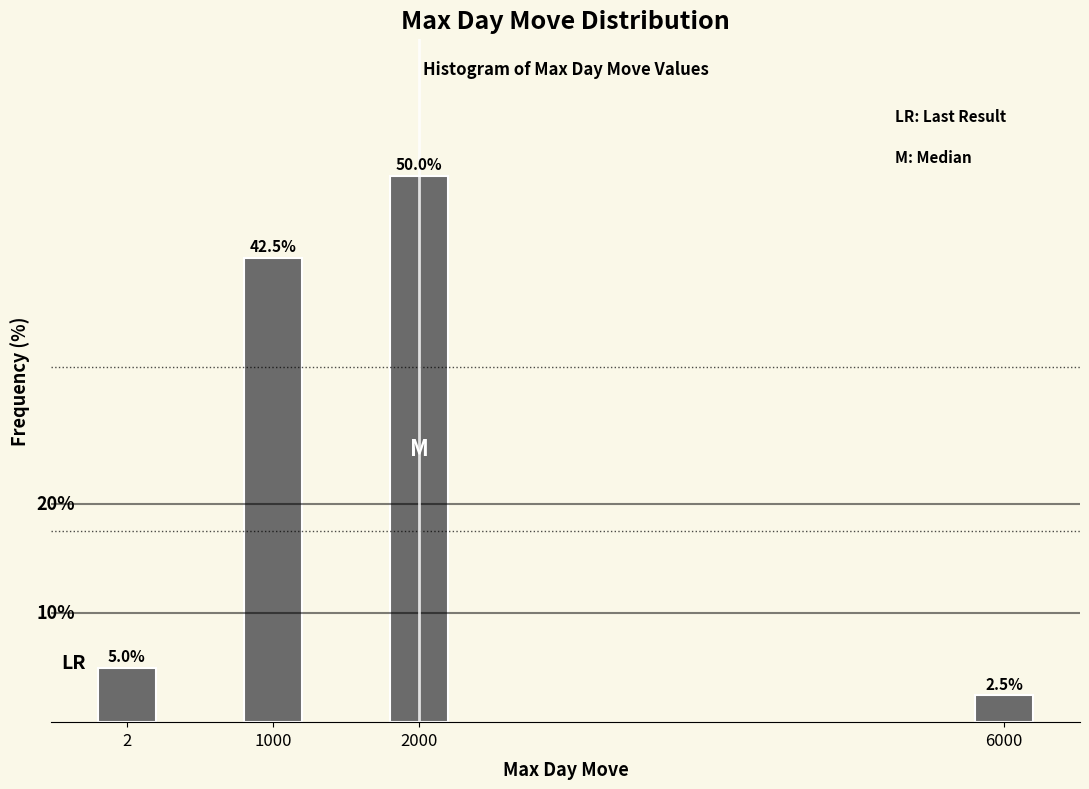

Rank the categories by value from lowest to highest.

6000, 2, 1000, 2000